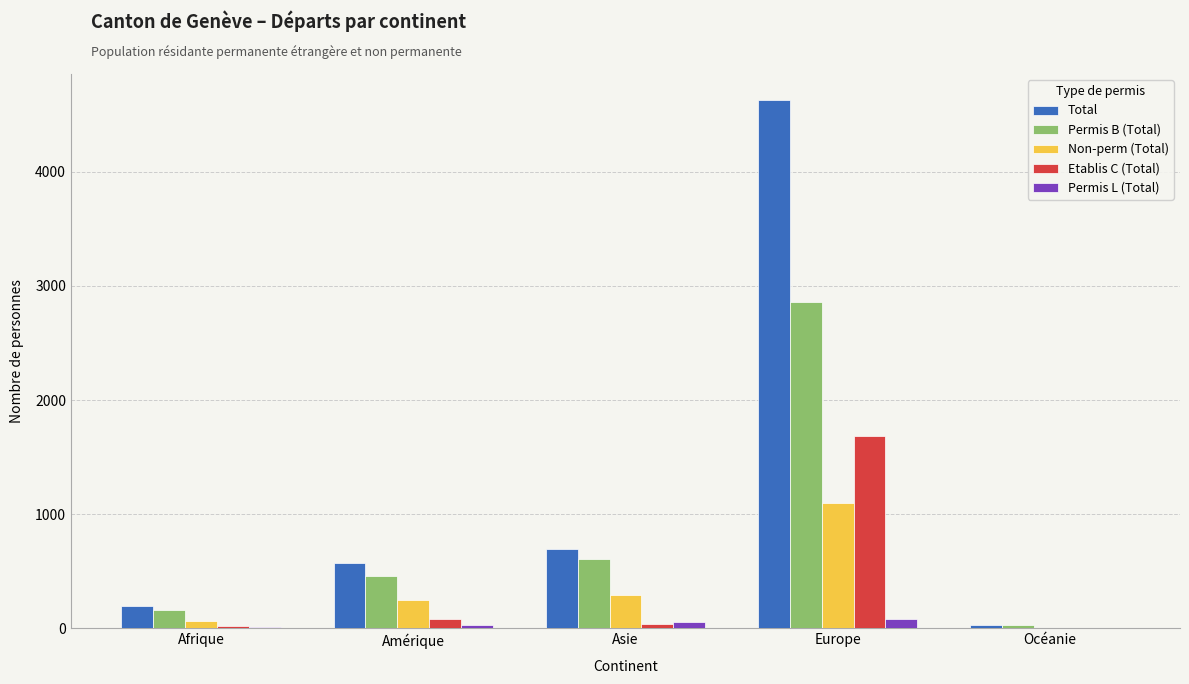

True or false: Total has a value of 4623 at Europe.

True